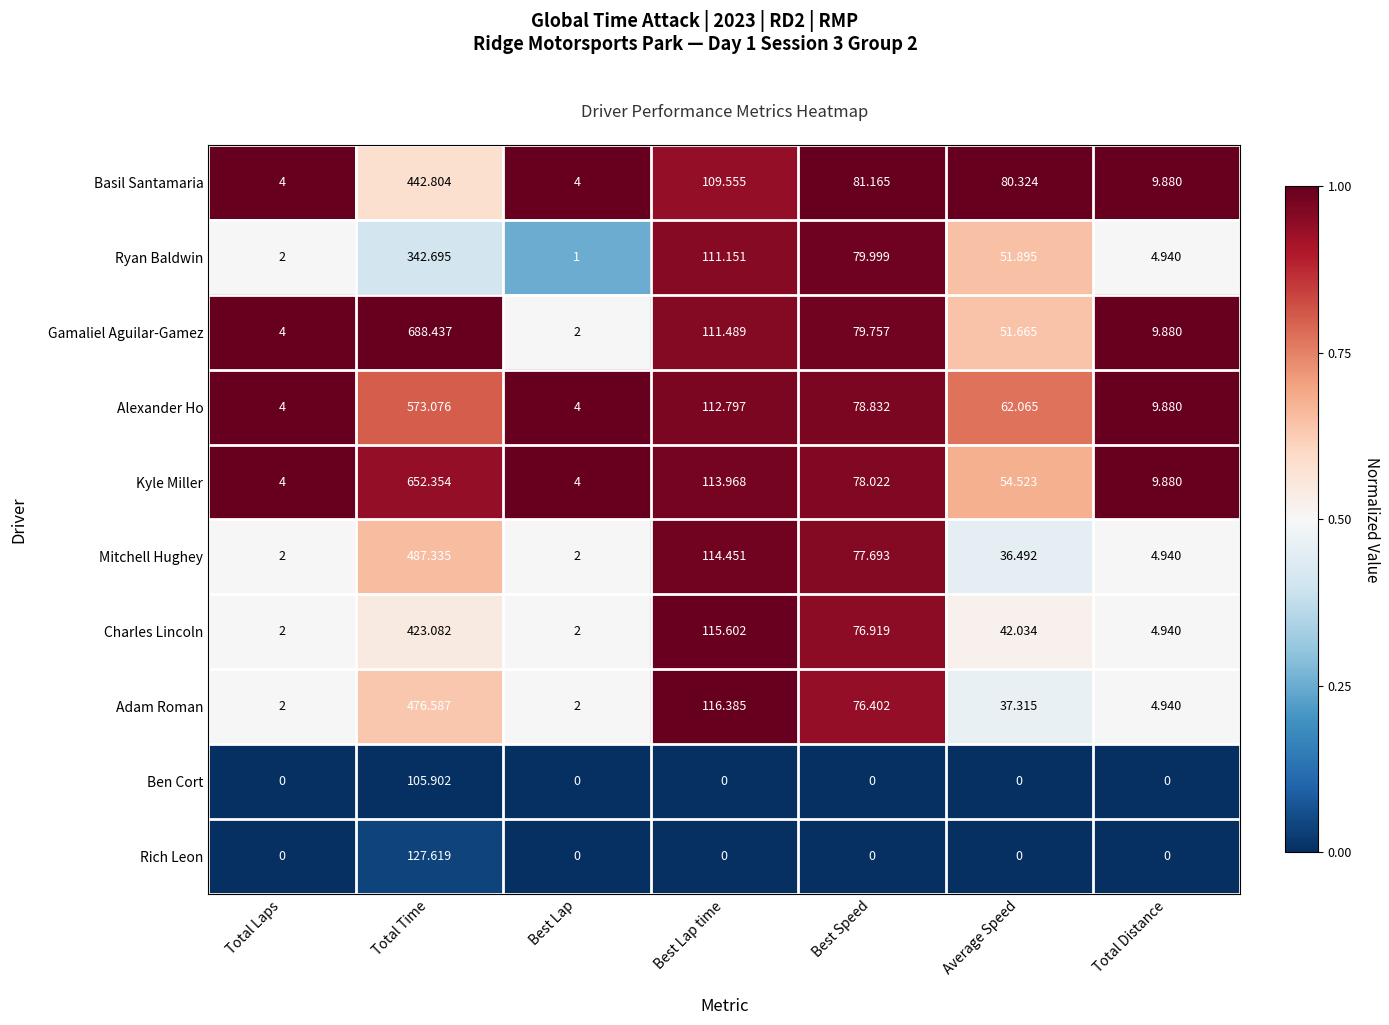

Where is Ryan Baldwin nearest to the value 171?

Best Lap time